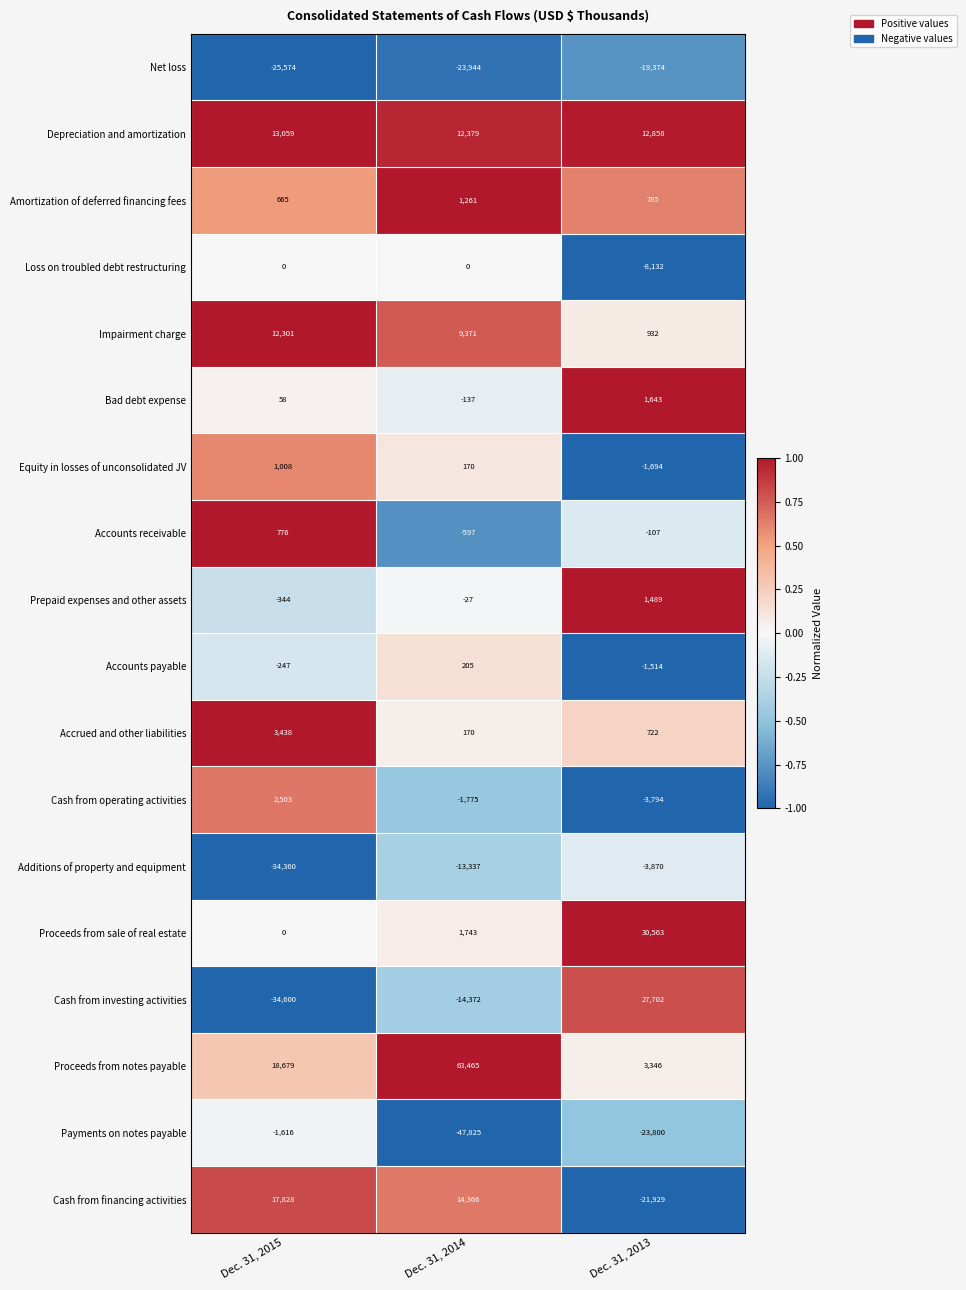

Count the number of categories in the chart.

3